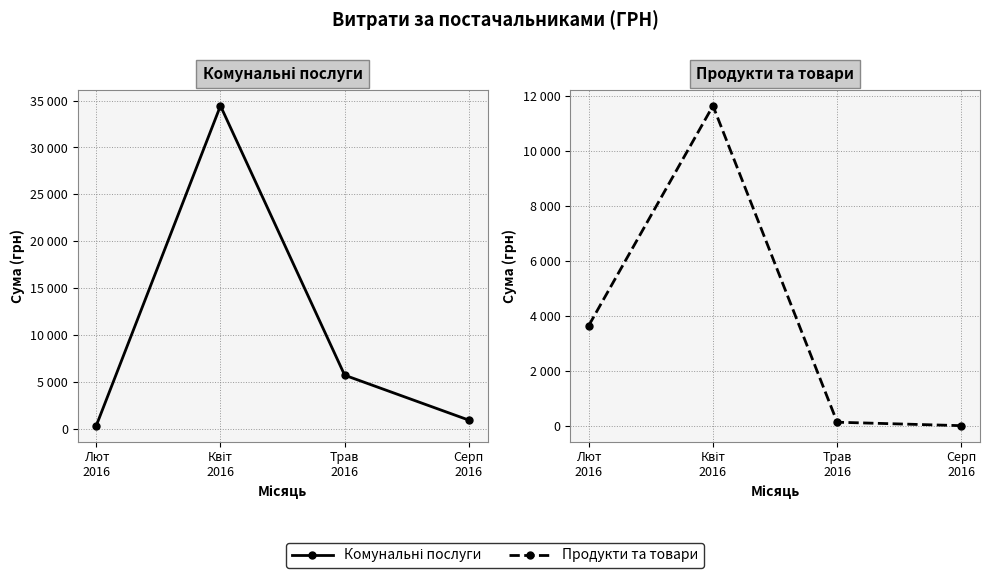

Which series has the largest range (max minus min)?

Комунальні послуги